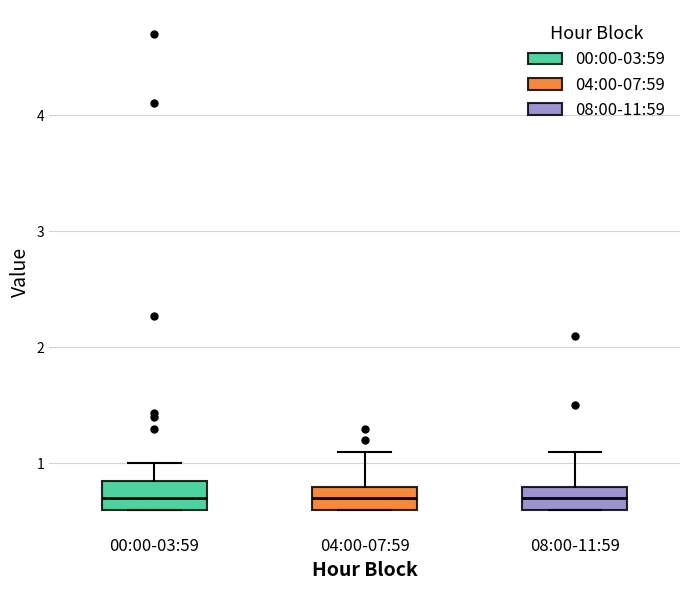

Reading left to right, transcribe this box plot: for each box, give where its median line is, the range the box spans, and where its two whiskers end, as read against the y-axis. The values are not printed on the chart, so give them approximately, as read against the axis.

00:00-03:59: median 0.7, box 0.6 to 0.8, whiskers 0.6 to 1.0
04:00-07:59: median 0.7, box 0.6 to 0.8, whiskers 0.6 to 1.1
08:00-11:59: median 0.7, box 0.6 to 0.8, whiskers 0.6 to 1.1